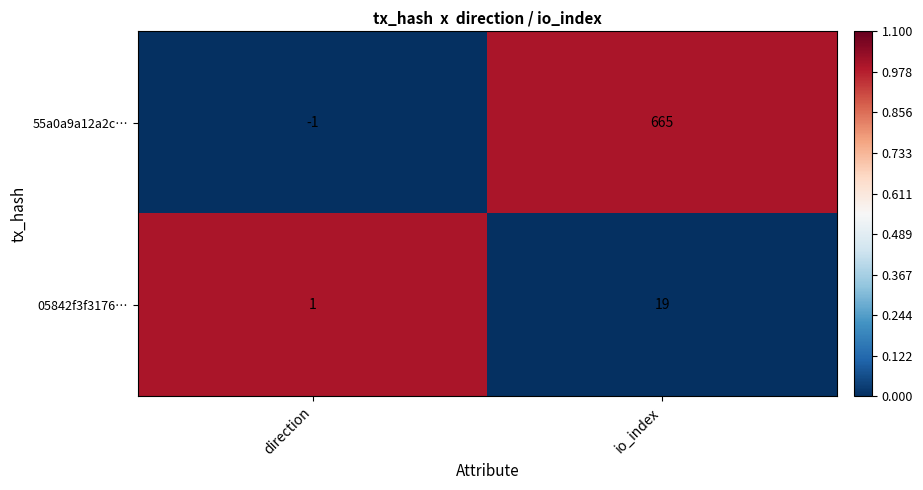

Count the number of categories in the chart.

2